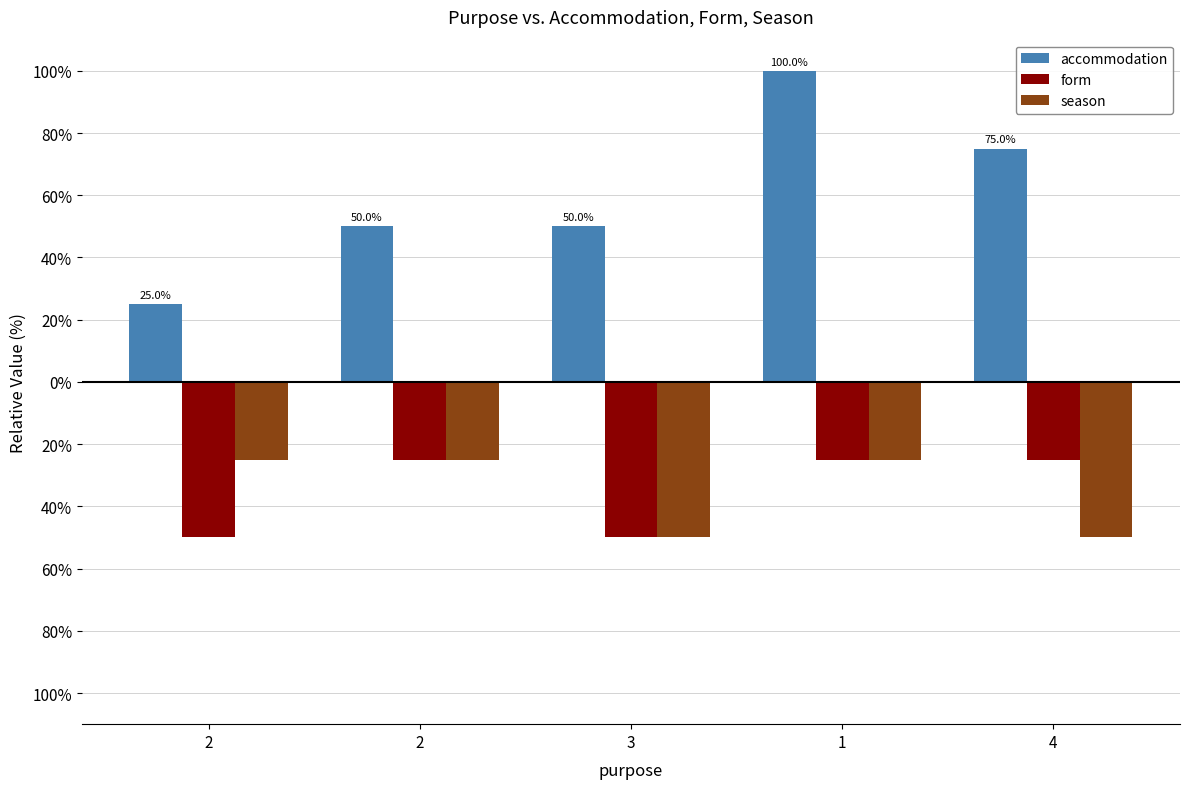

Rank the series at 4 from highest to lowest value.

accommodation, form, season